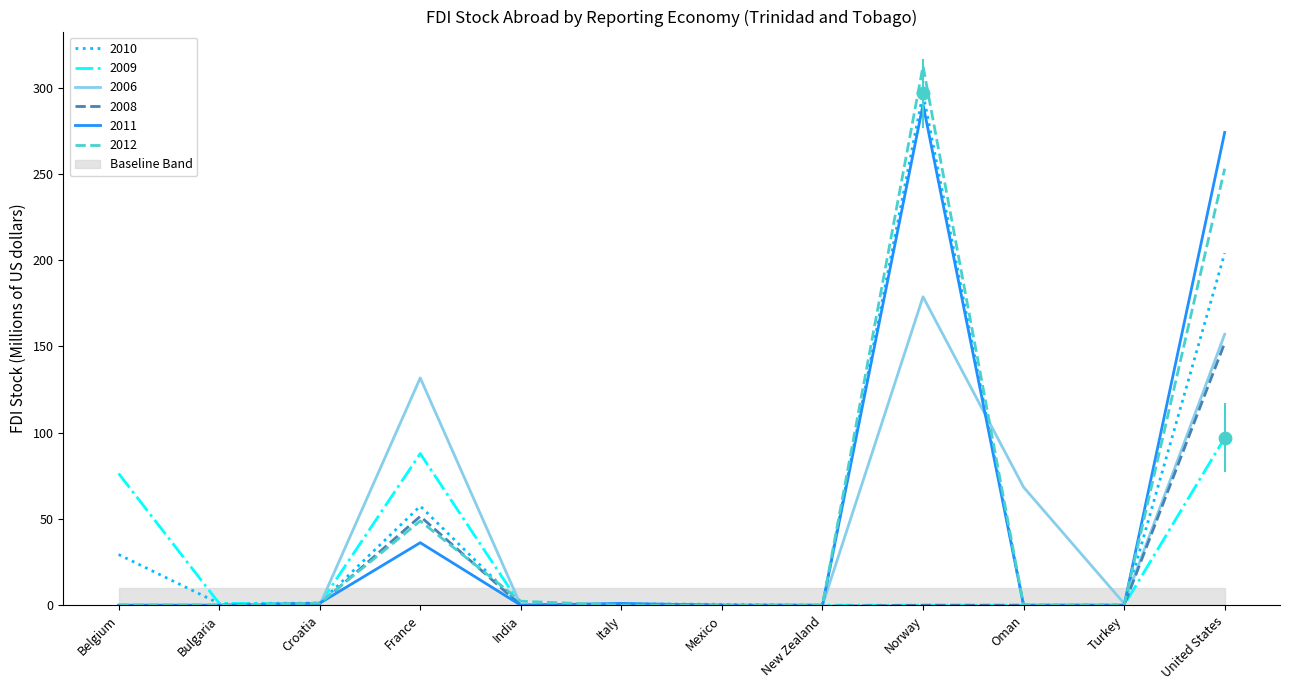

What are all the series names shown in the legend?

2010, 2009, 2006, 2008, 2011, 2012